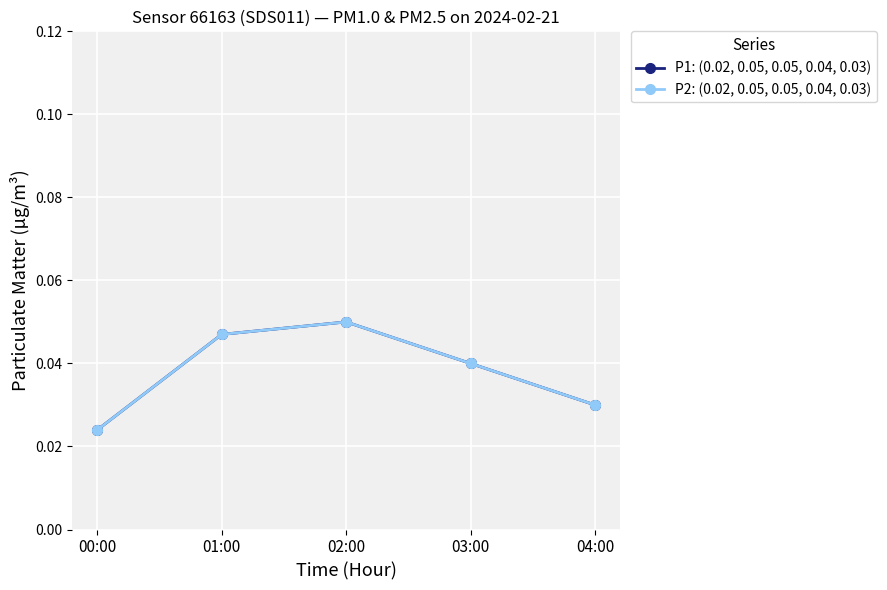

What position from the right is 04:00?

1